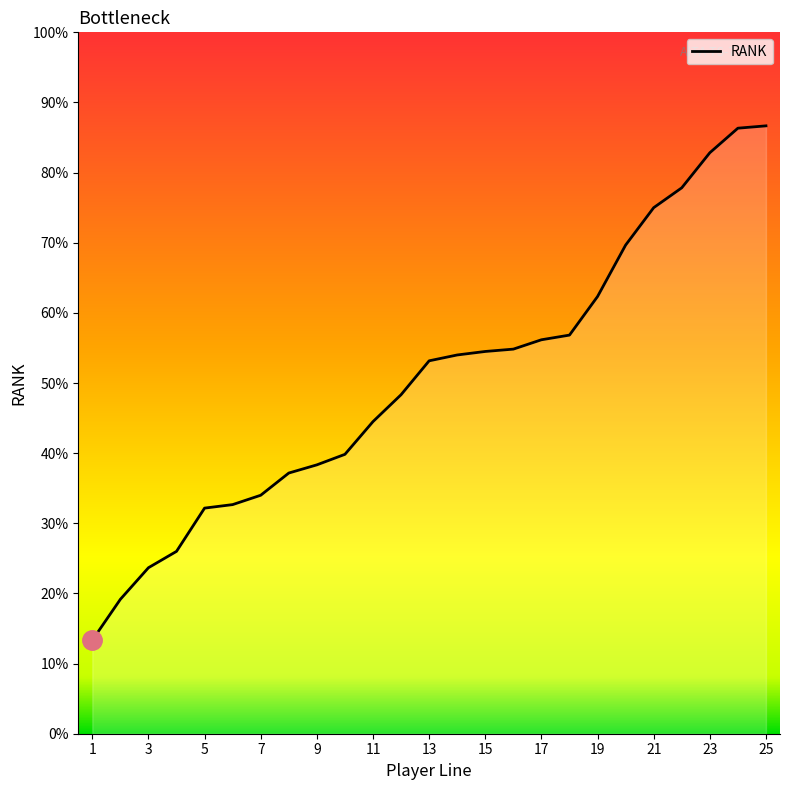

Does the chart have visible grid lines?

No